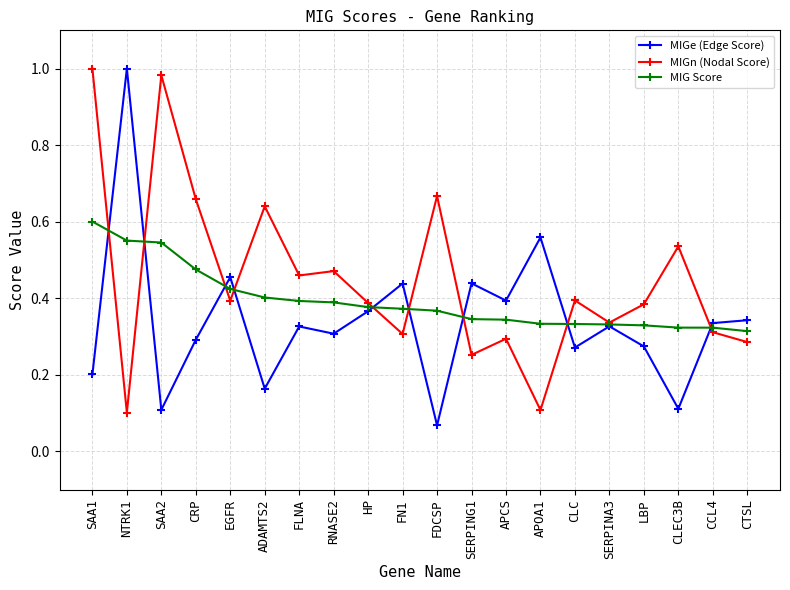

True or false: MIG Score has a value of 0.1 at APCS.

False